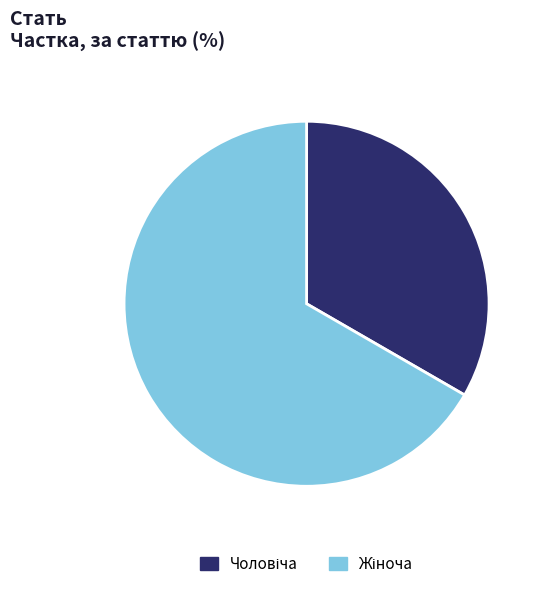

Does any single category account for the majority?

Yes